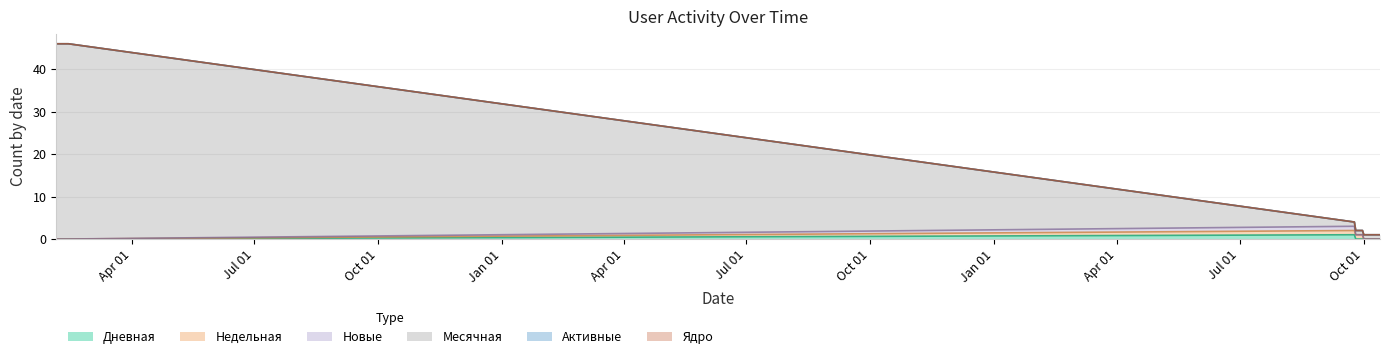

At how many categories does at least one series exceed 39?

10